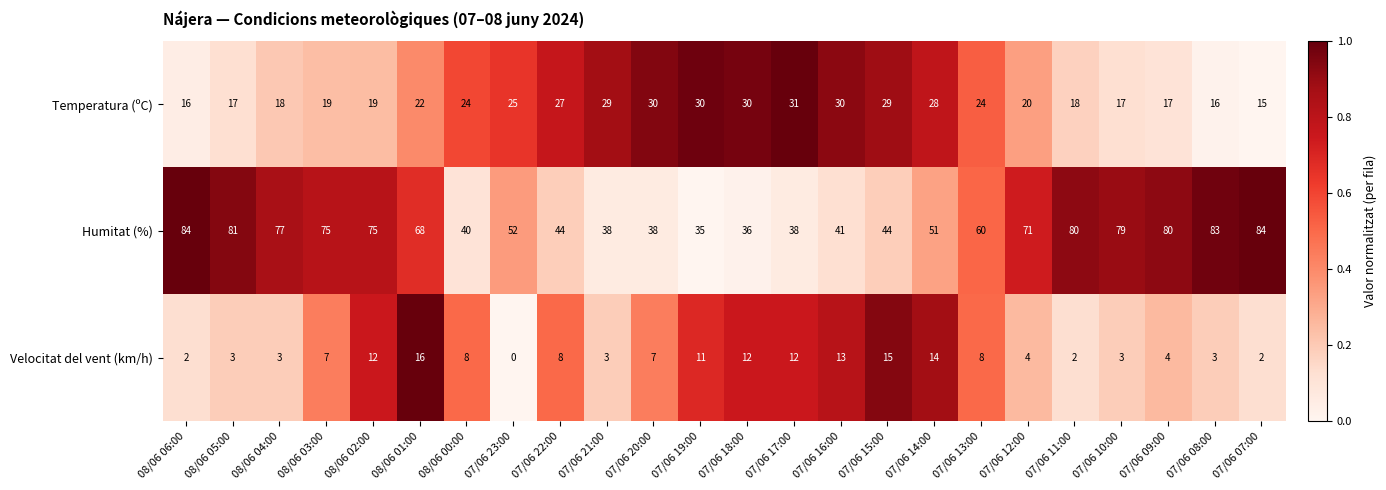

What is the spread (max minus min) of values at 08/06 04:00?

74